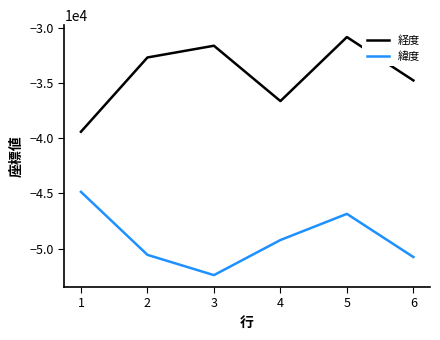

What is the total value across all series at 1?

-84277.4